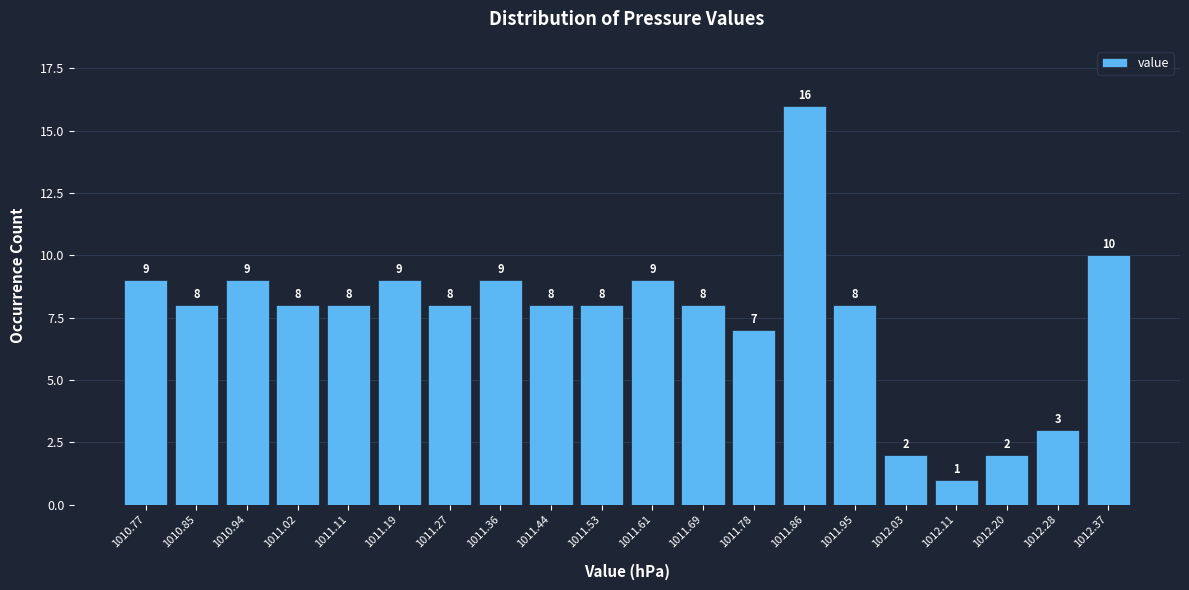

Reading right to left, list all the values displayed in this chart.

10	3	2	1	2	8	16	7	8	9	8	8	9	8	9	8	8	9	8	9